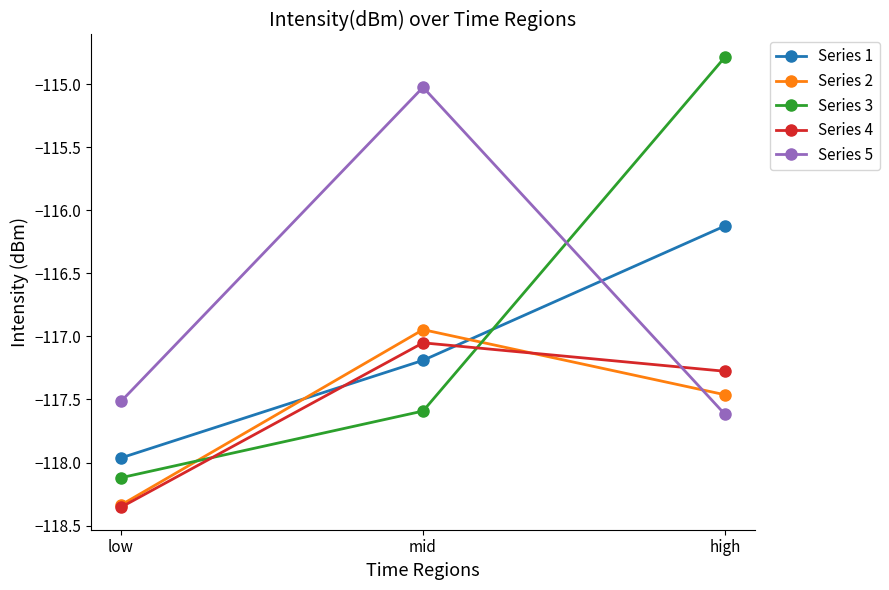

Count the number of categories in the chart.

3